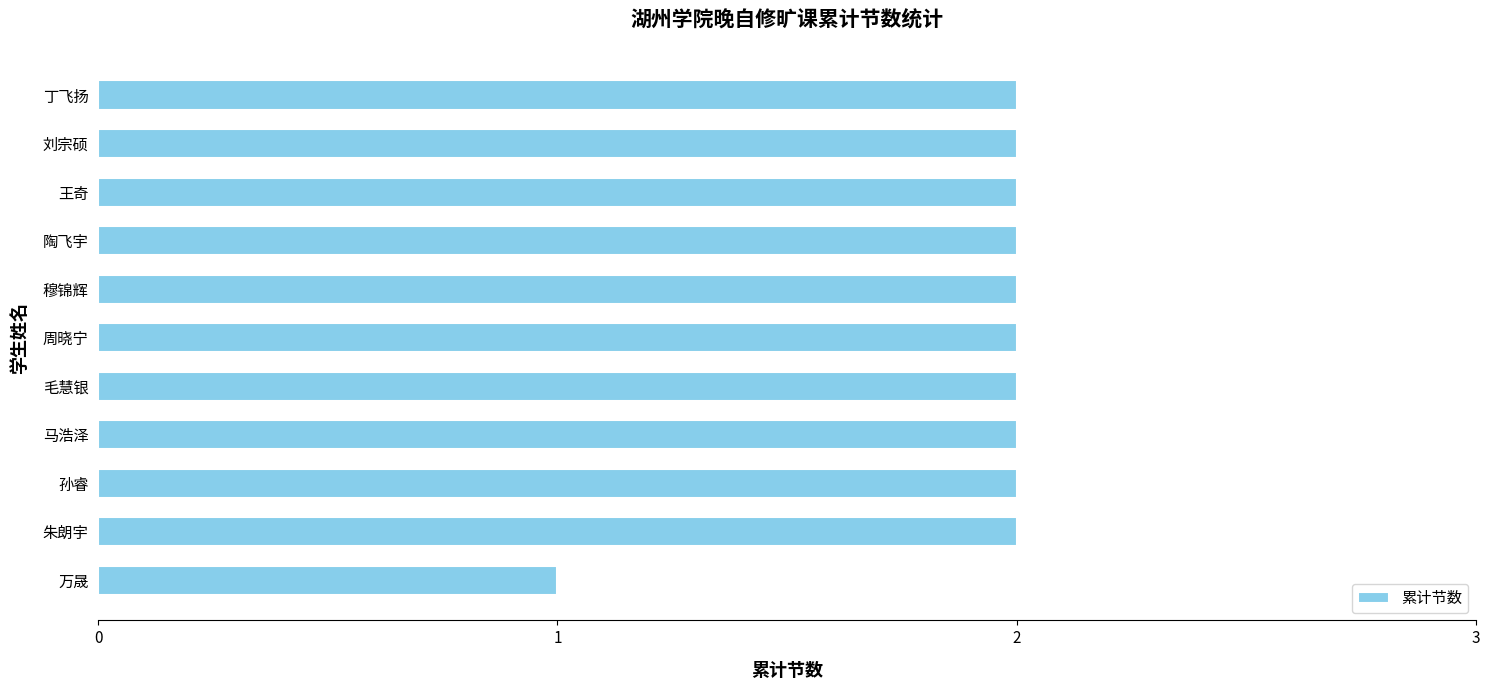

What is the average value?

2